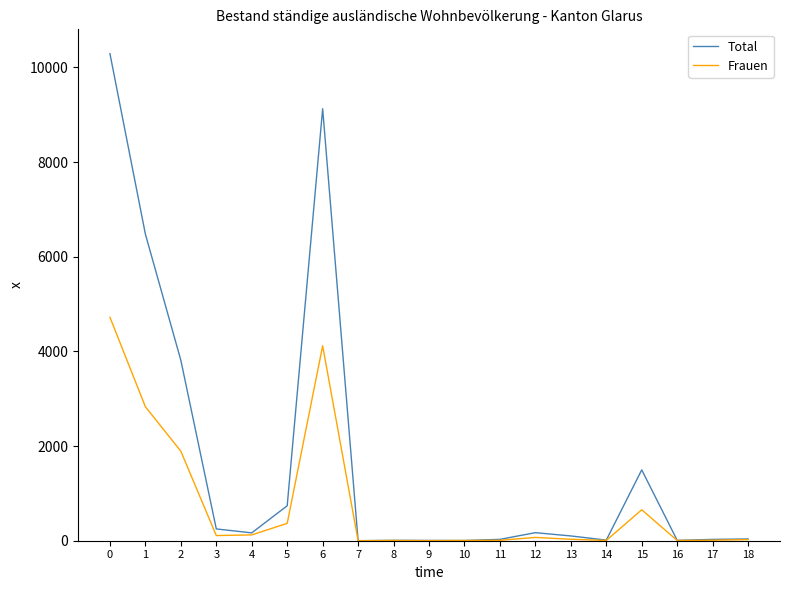

At 1, list the series in order from largest to smallest.

Total, Frauen